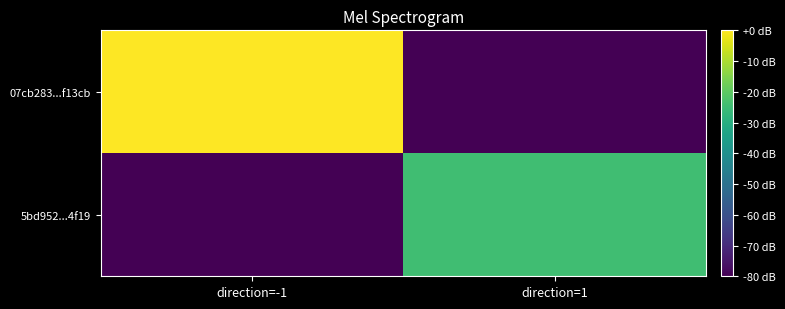

Between direction=1 and direction=-1, which is larger?

direction=-1